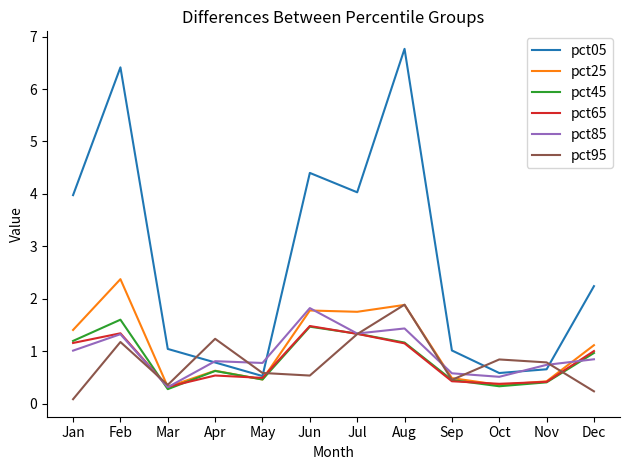

What is the lowest value of the pct45 series?

0.3